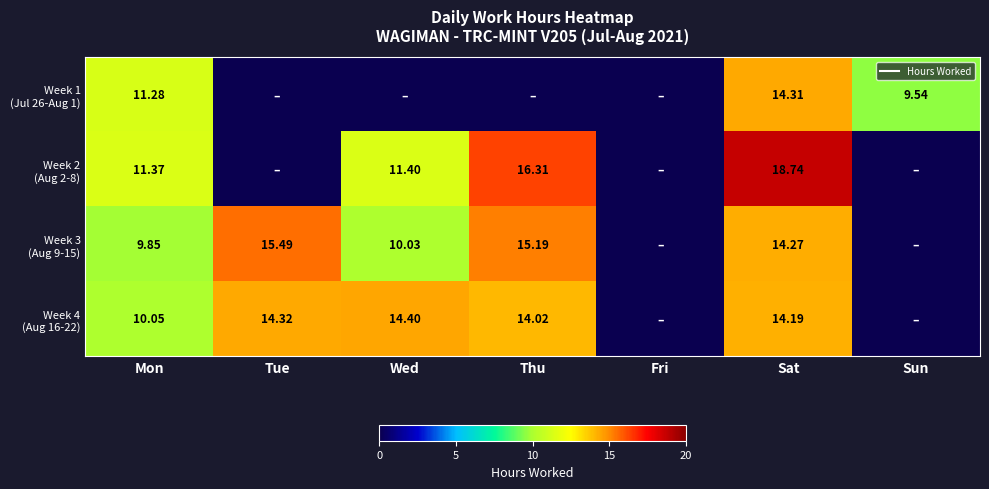

How many values in the Week 4 (Aug 16-22) series are below 14?

3